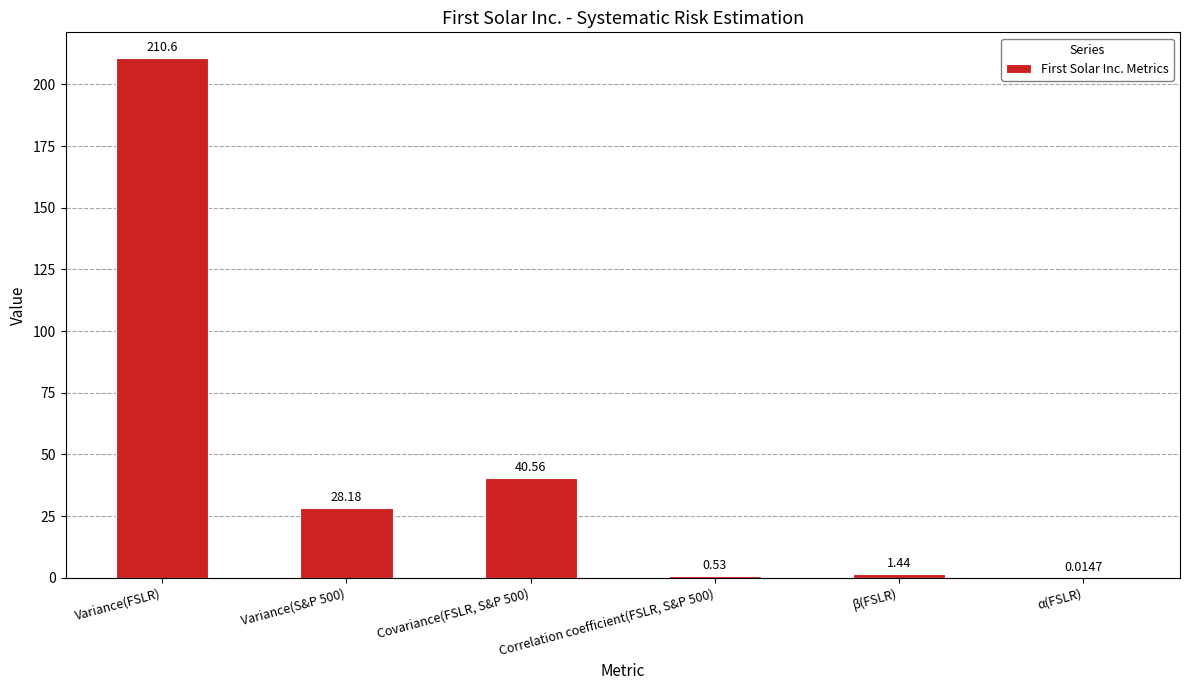

What is the change in value from Covariance(FSLR, S&P 500) to α(FSLR)?

-40.5